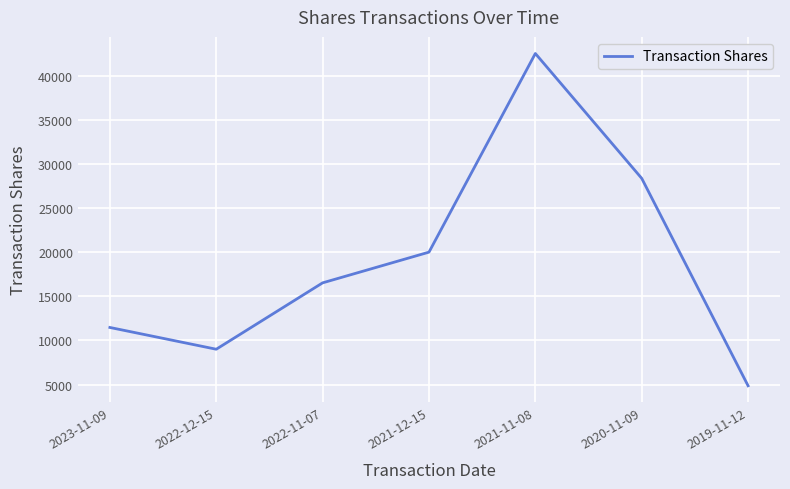

What value does the data have at 2023-11-09?

11466